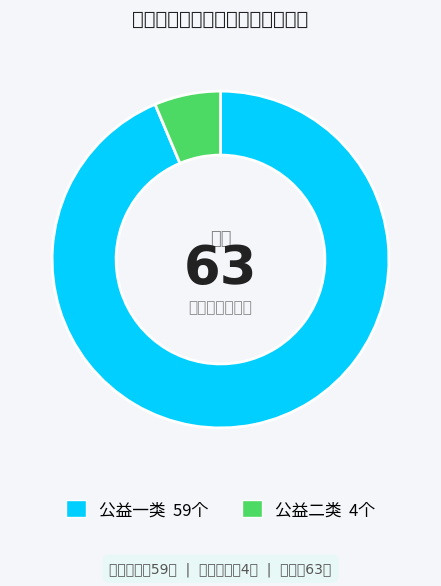

True or false: 公益一类 accounts for 84% of the total.

False